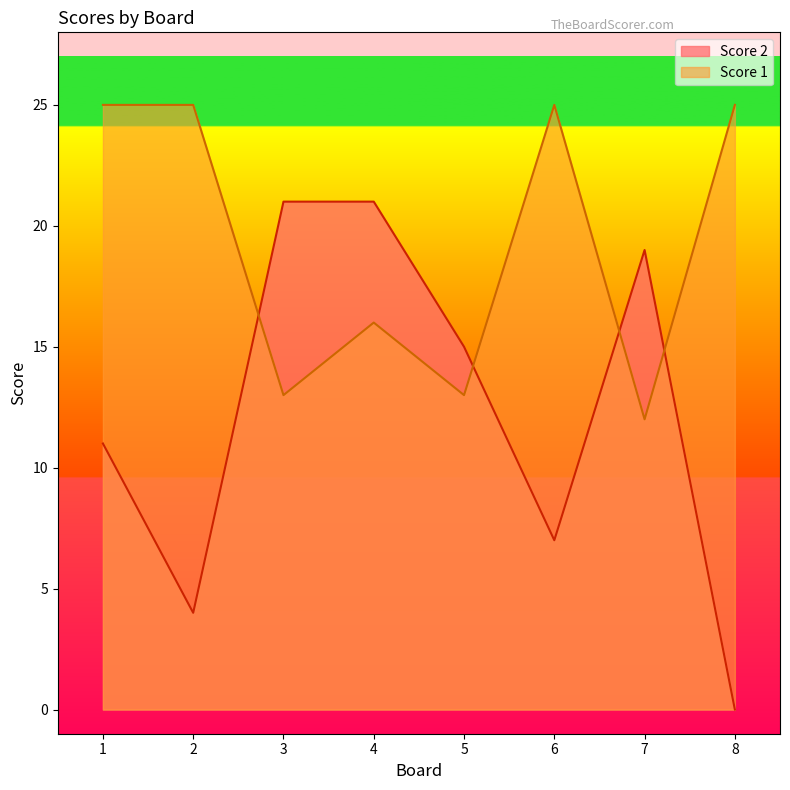

What is the difference between the maximum and minimum values in the Score 2 series?

21